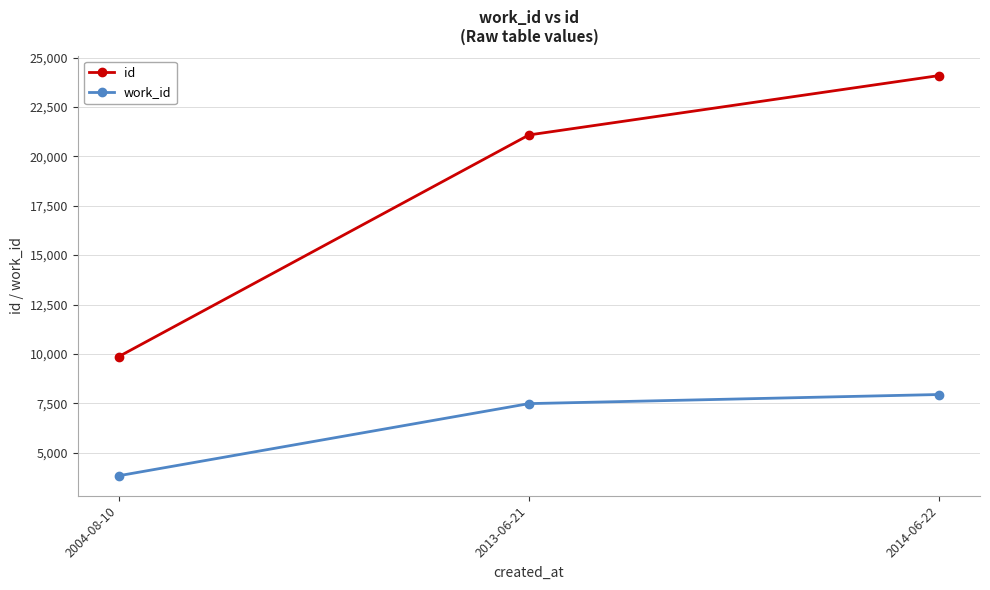

What is the minimum value shown in the chart?

3834